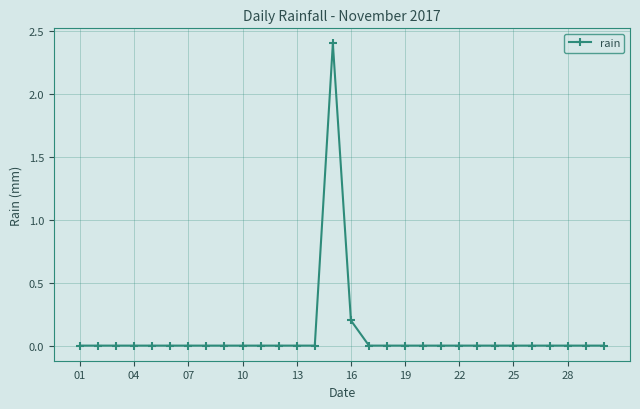

True or false: there are more than 0 points higher than both neighbors.

True